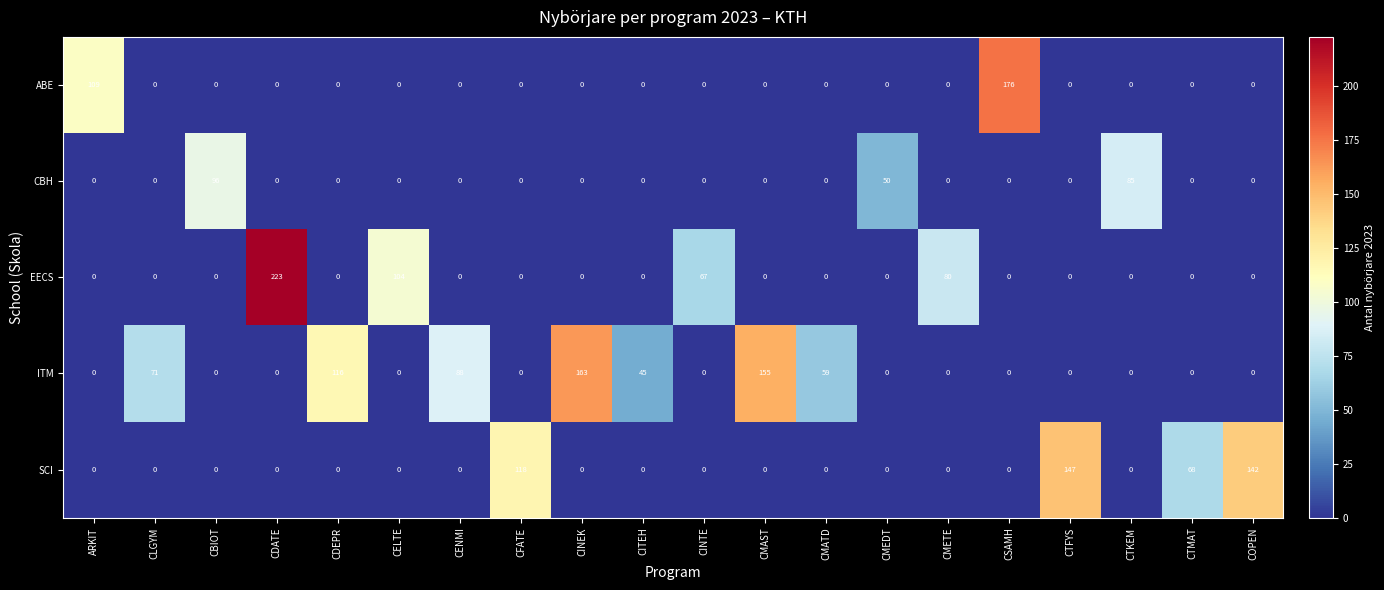

What is the highest value of the CBH series?

96